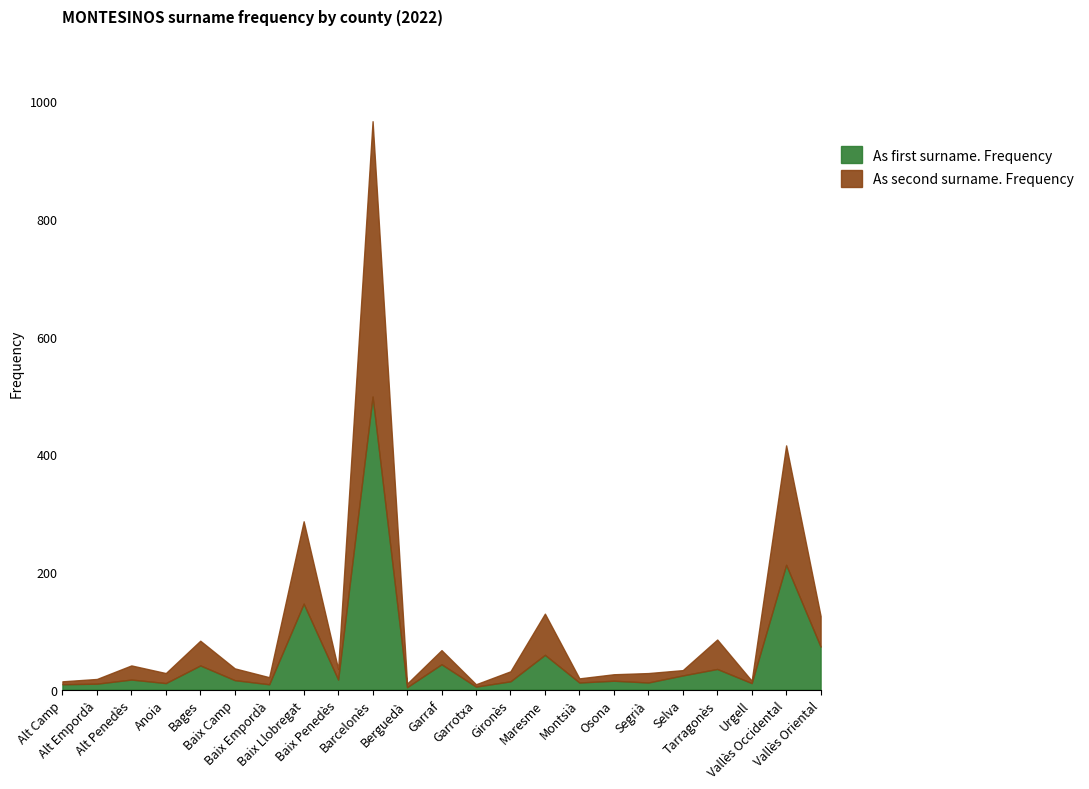

What is the value of the As first surname. Frequency point at the 7th from the left?

9